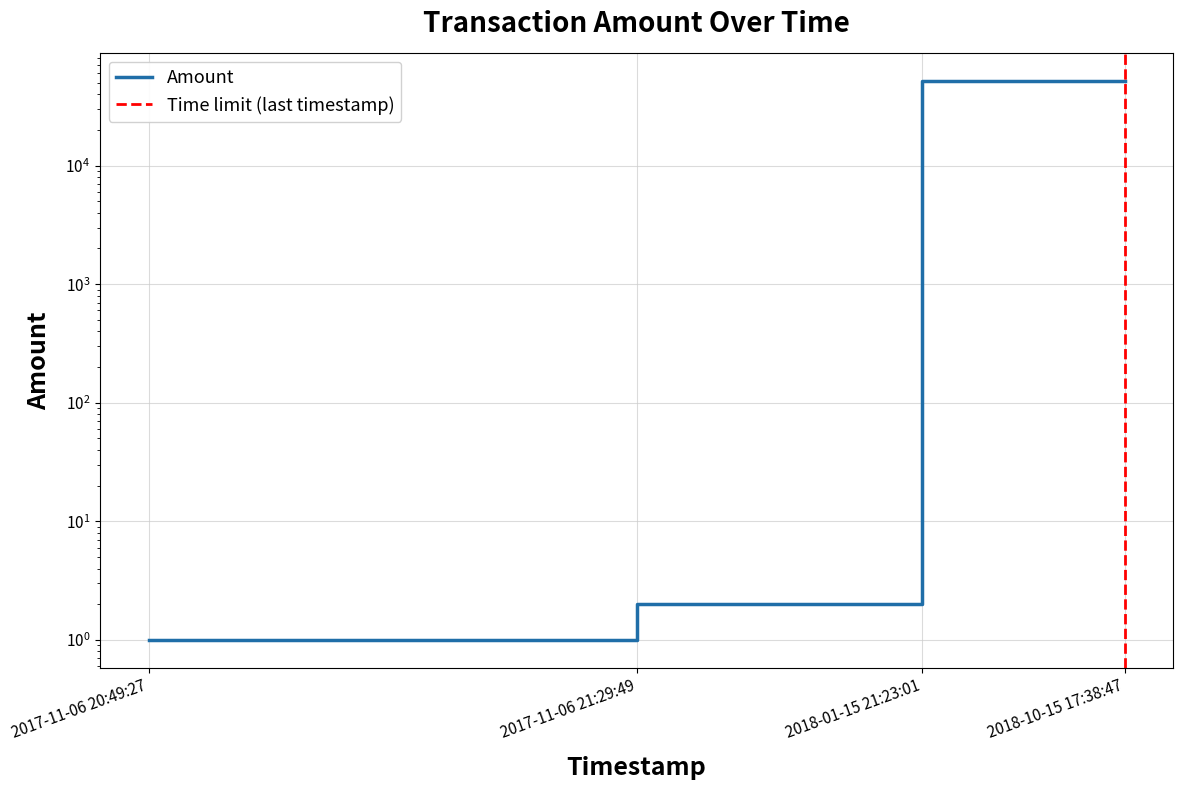

At which category does the chart reach its minimum across all series?

2017-11-06 20:49:27